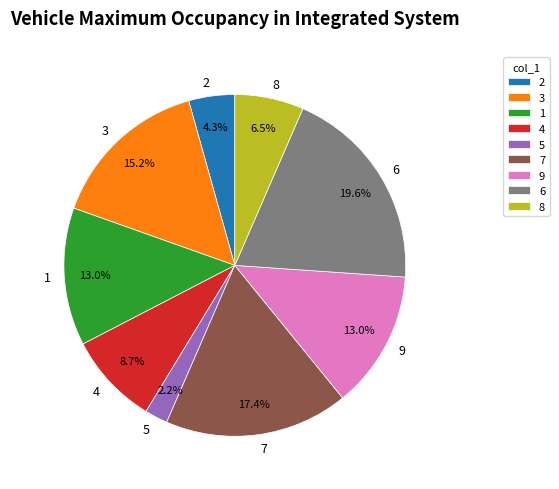

To the nearest percent, what is the difference between the largest and smallest slice percentages?

17%